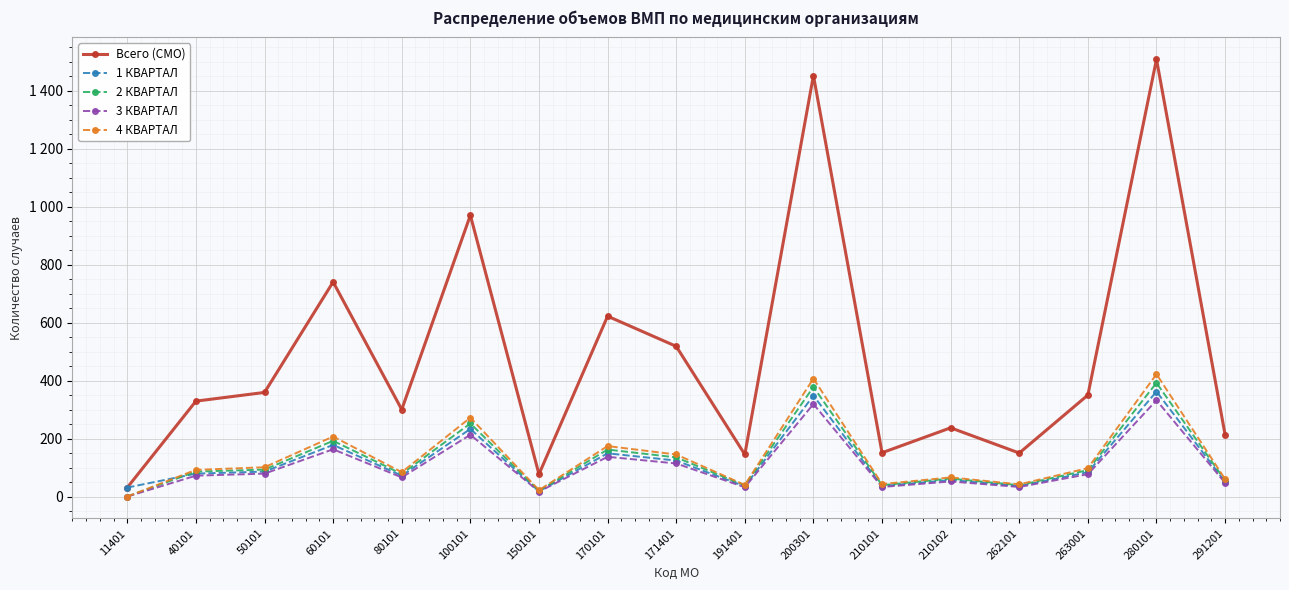

At which label is 2 КВАРТАЛ closest to 196?

60101